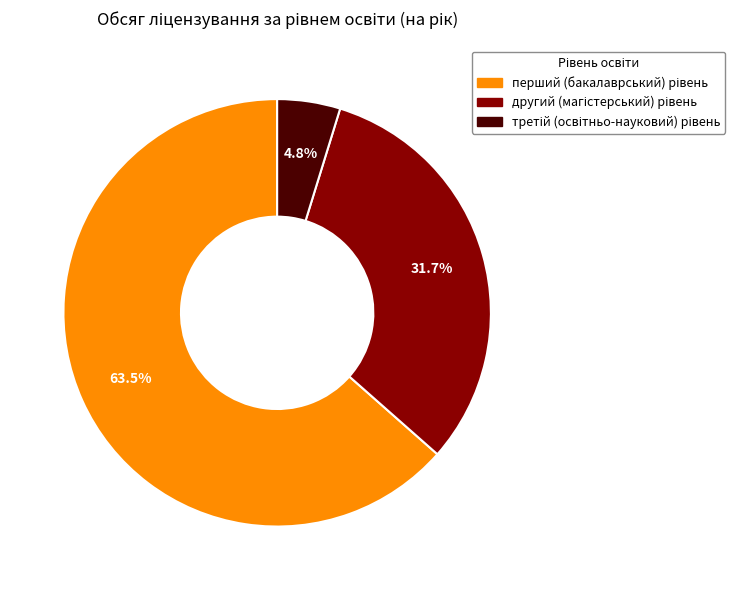

Is there a majority slice in this chart?

Yes